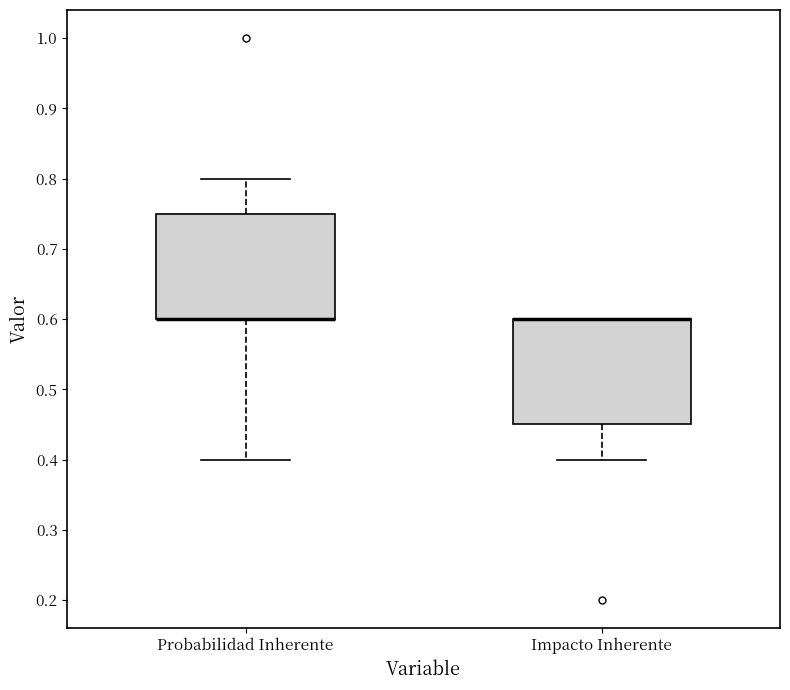

Reading left to right, transcribe this box plot: for each box, give where its median line is, the range the box spans, and where its two whiskers end, as read against the y-axis. The values are not printed on the chart, so give them approximately, as read against the axis.

Probabilidad Inherente: median 0.60 (drawn on the box's lower edge), box 0.60 to 0.75, whiskers 0.40 to 0.80
Impacto Inherente: median 0.60 (drawn on the box's upper edge), box 0.45 to 0.60, whiskers 0.40 to 0.60